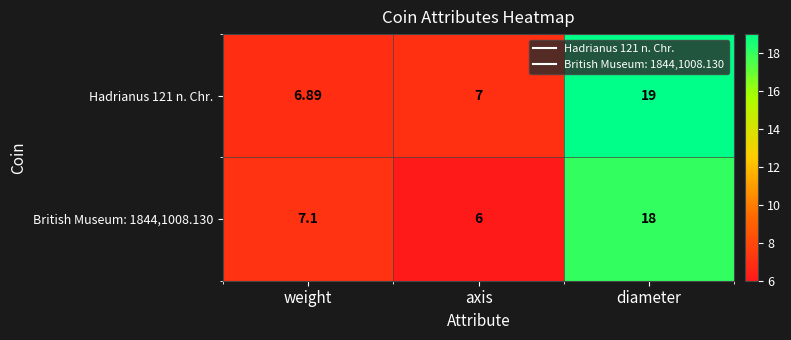

At which category does the chart reach its peak across all series?

diameter